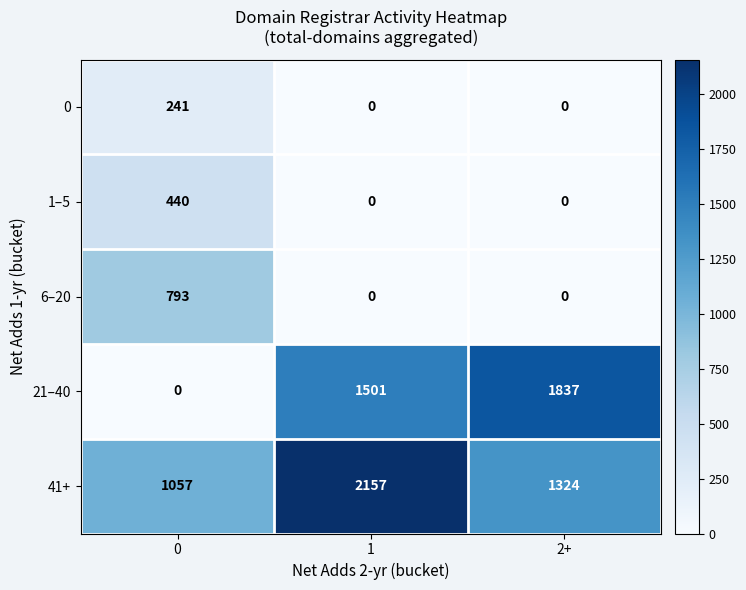

Which series has the largest range (max minus min)?

21–40